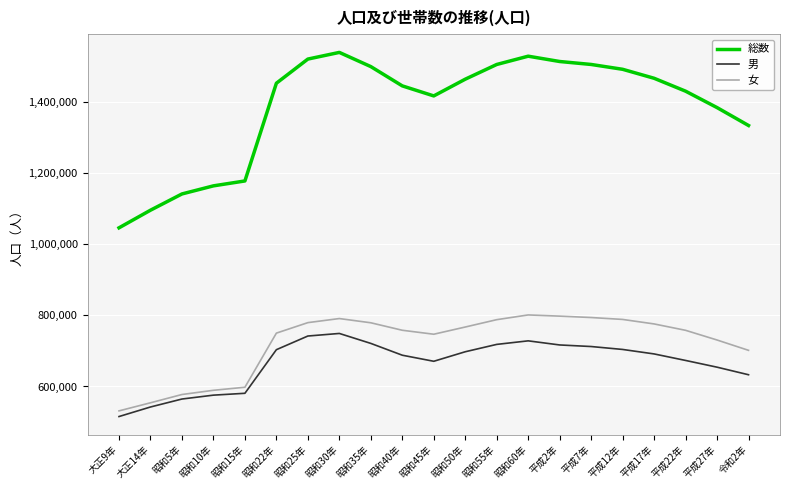

Between 昭和35年 and 令和2年, which series saw the biggest shift?

総数